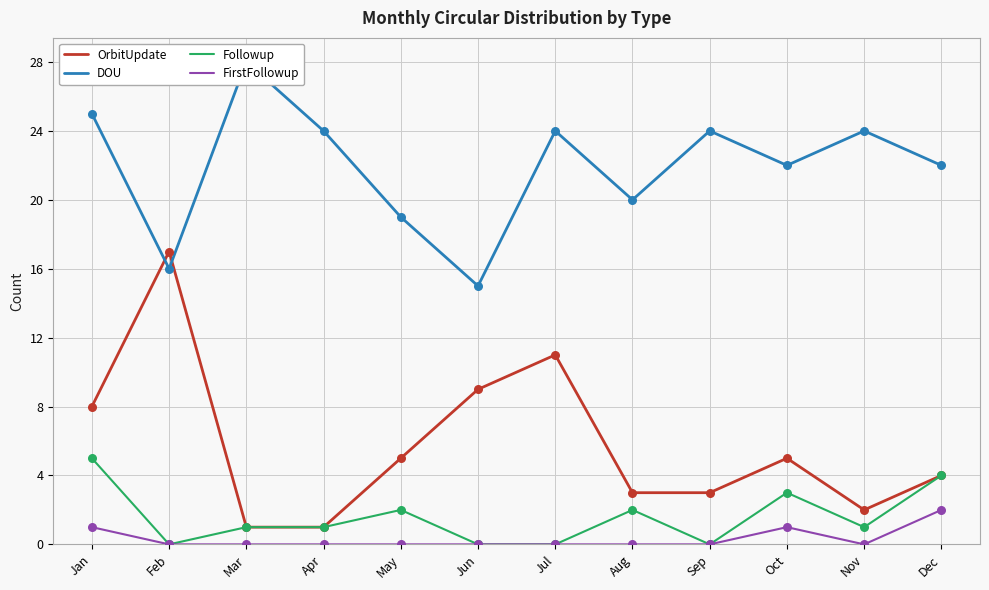

At how many categories does at least one series exceed 22?

6